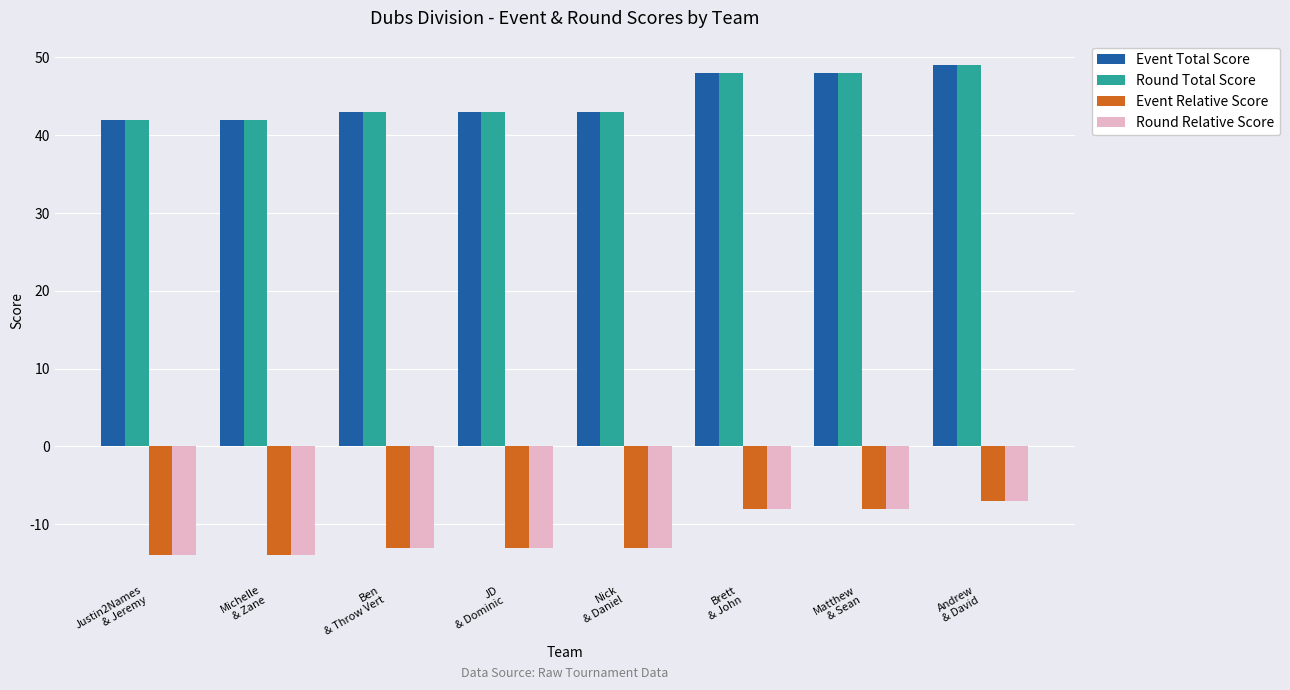

Count the number of data series in this chart.

4